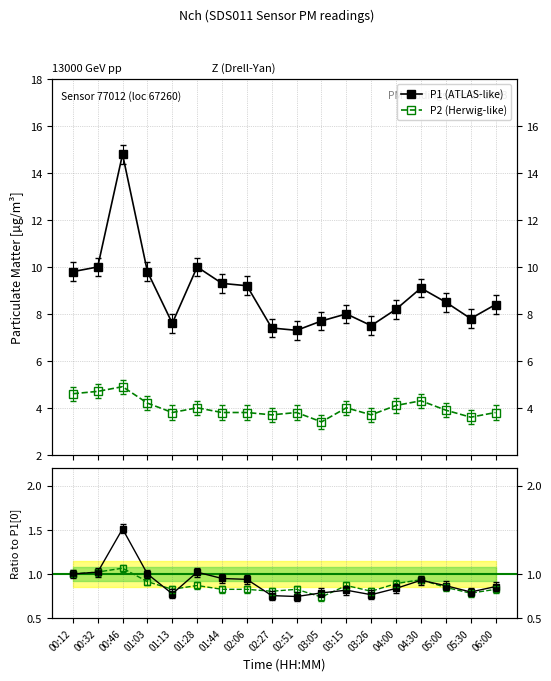

Is the value of P1 ratio at 02:51 greater than the value of P1 (ATLAS-like) at 00:32?

No